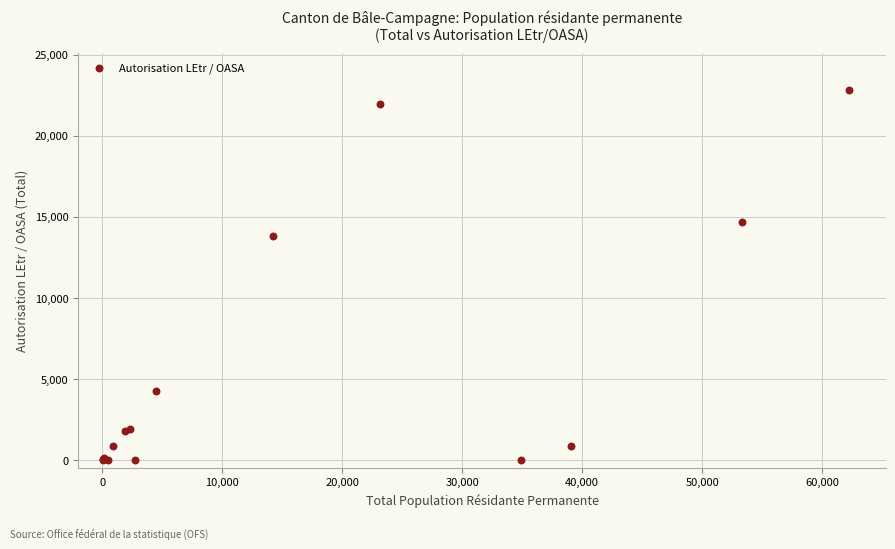

What Y value in the scatter plot is closest to 11415?

13795